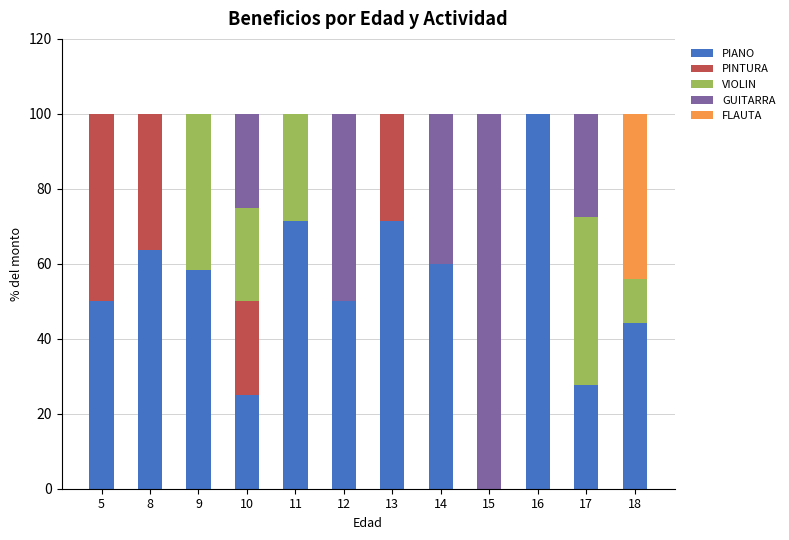

What is the sum of all PIANO values?

621.6